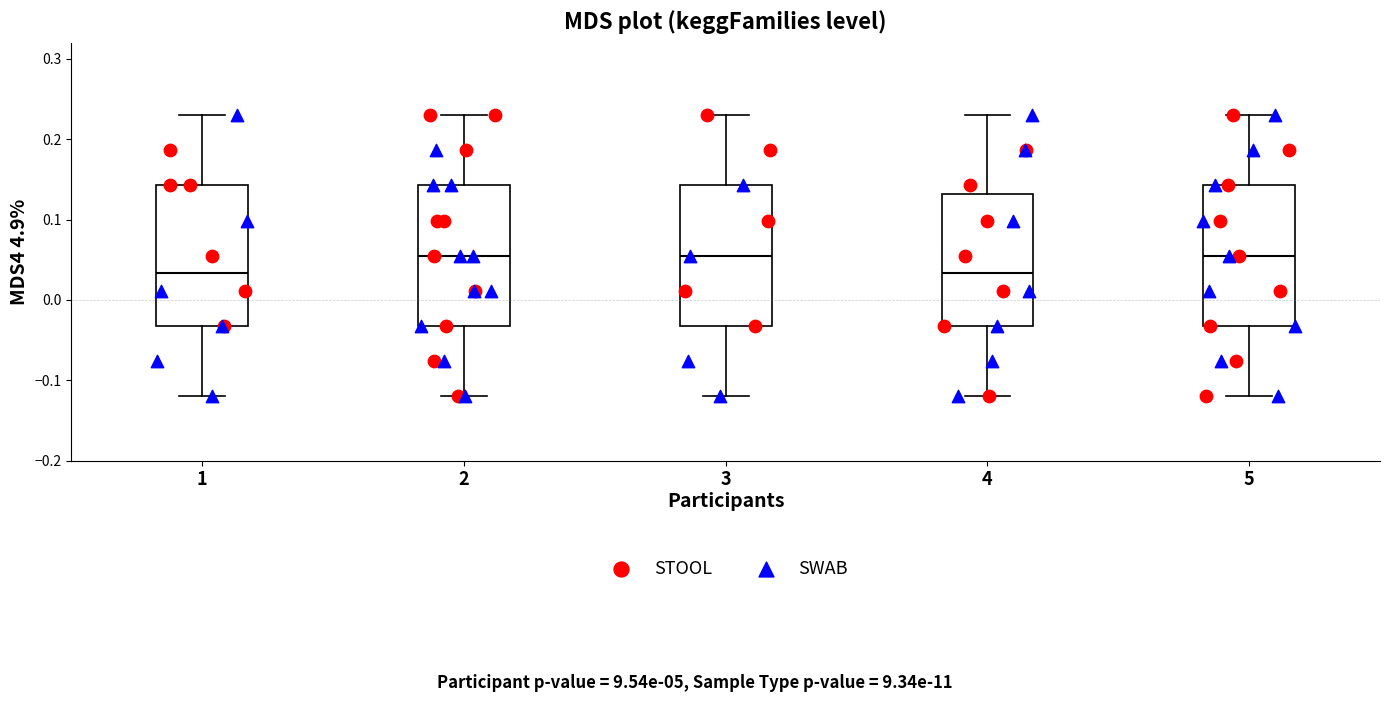

Reading left to right, transcribe this box plot: for each box, give where its median line is, the range the box spans, and where its two whiskers end, as read against the y-axis. The values are not printed on the chart, so give them approximately, as read against the axis.

1: median 0.03, box -0.03 to 0.14, whiskers -0.12 to 0.23
2: median 0.06, box -0.03 to 0.14, whiskers -0.12 to 0.23
3: median 0.06, box -0.03 to 0.14, whiskers -0.12 to 0.23
4: median 0.03, box -0.03 to 0.13, whiskers -0.12 to 0.23
5: median 0.06, box -0.03 to 0.14, whiskers -0.12 to 0.23